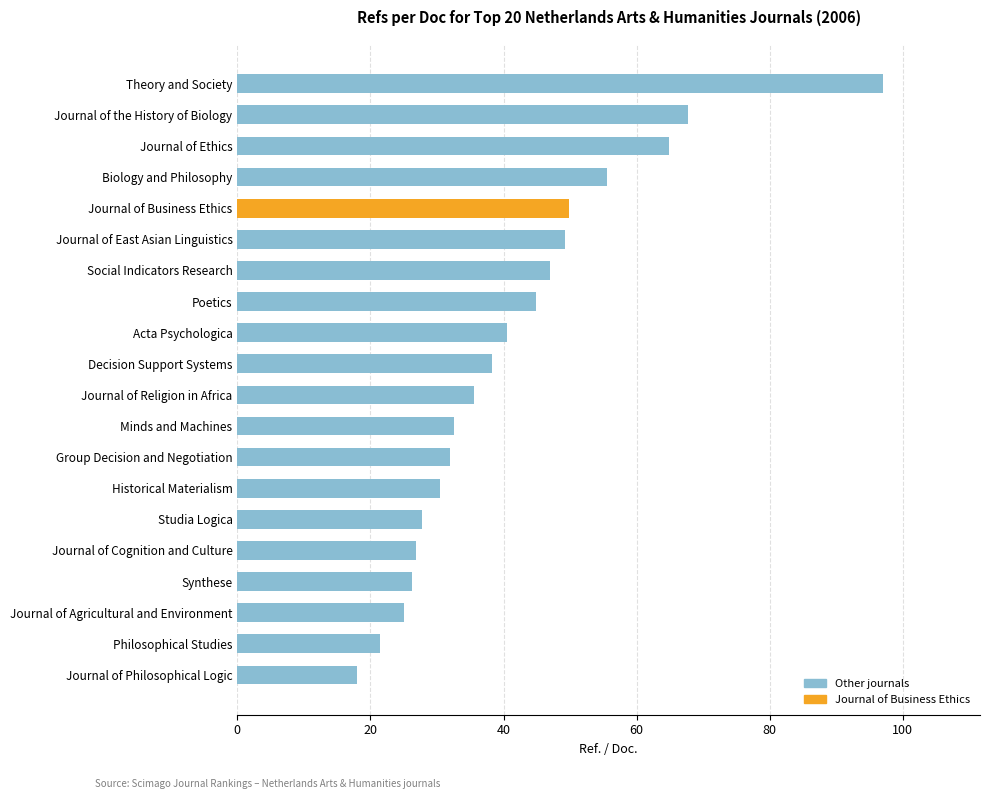

Does the chart contain stacked bars?

No